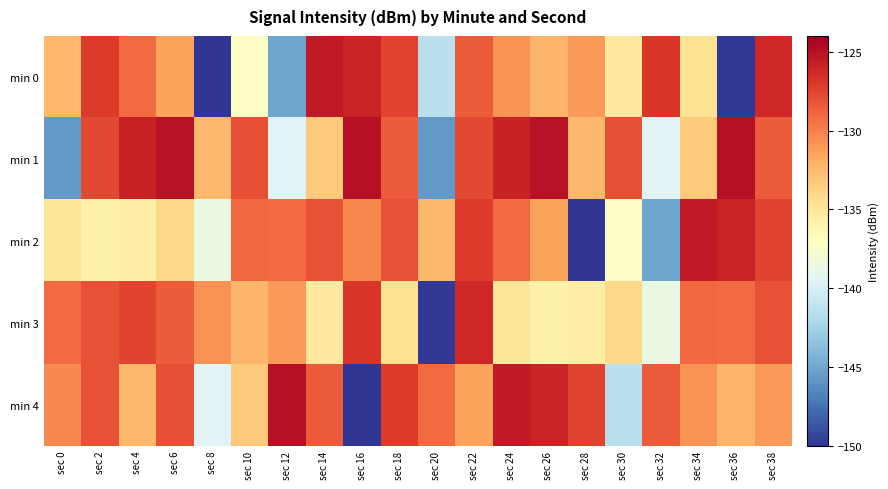

Which series has the widest spread of values?

min 4